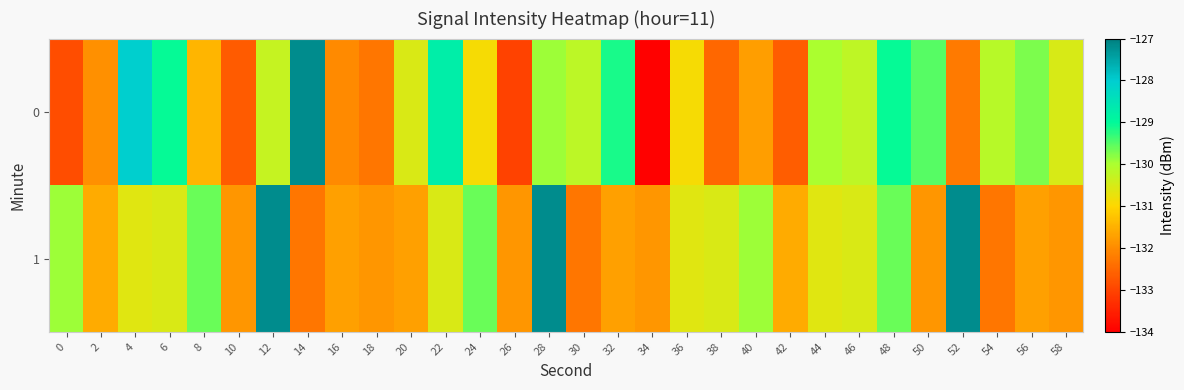

Reading left to right, what are all the values shown in this chart?

0: 0=-132.9	2=-131.9	4=-128.0	6=-129.0	8=-131.5	10=-132.7	12=-130.3	14=-127.2	16=-132.0	18=-132.3	20=-130.5	22=-128.7	24=-130.9	26=-133.0	28=-129.9	30=-130.2	32=-129.1	34=-134.0	36=-130.9	38=-132.5	40=-131.7	42=-132.6	44=-130.0	46=-130.2	48=-129.0	50=-129.5	52=-132.2	54=-130.1	56=-129.7	58=-130.5
1: 0=-129.9	2=-131.6	4=-130.6	6=-130.6	8=-129.6	10=-131.8	12=-127.2	14=-132.3	16=-131.7	18=-131.8	20=-131.7	22=-130.6	24=-129.6	26=-131.8	28=-127.2	30=-132.3	32=-131.7	34=-131.8	36=-130.6	38=-130.6	40=-129.9	42=-131.6	44=-130.6	46=-130.6	48=-129.6	50=-131.8	52=-127.2	54=-132.3	56=-131.7	58=-131.8